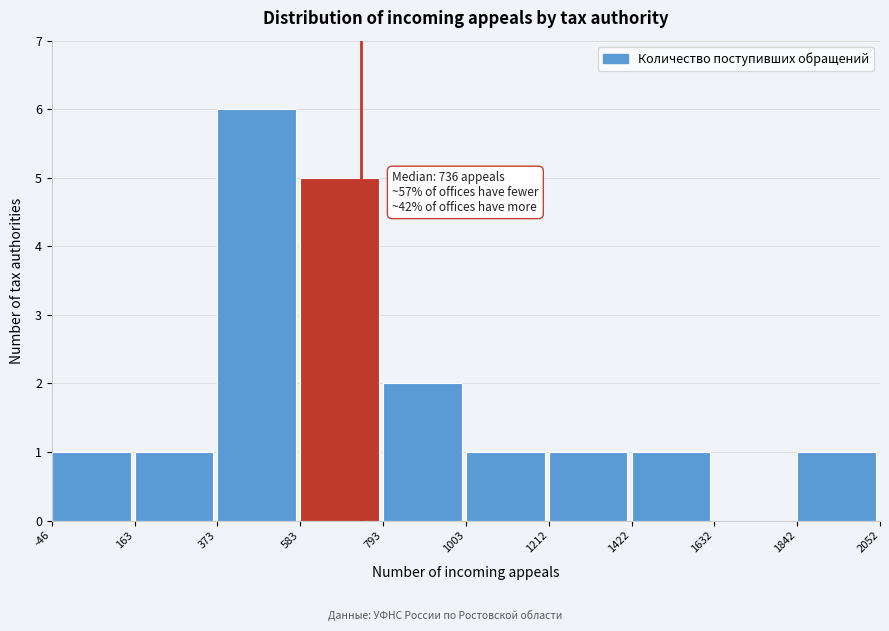

Which range on the x-axis has the tallest bar?

373 to 583